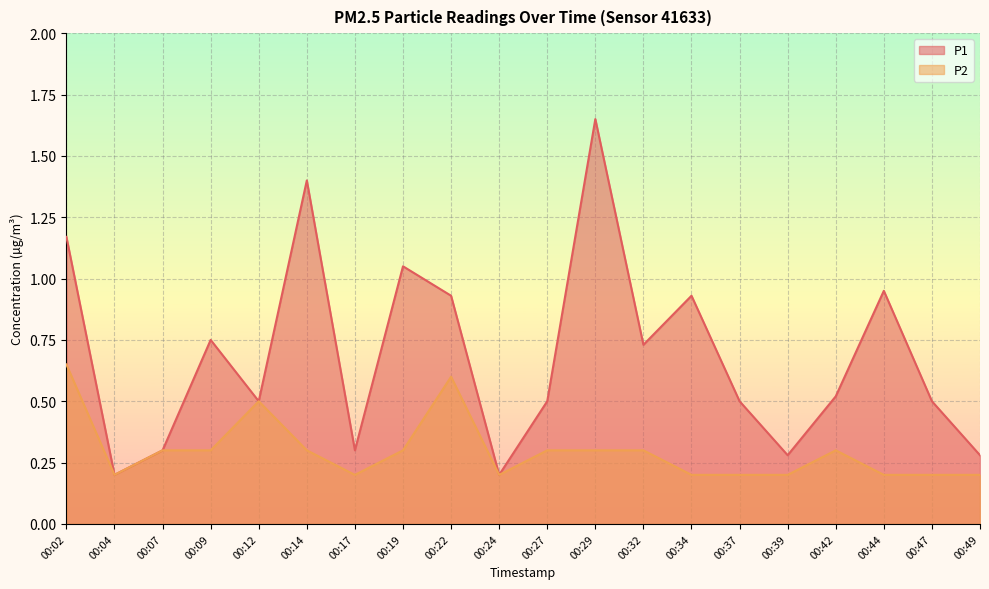

What is the total value across all series at 00:12?

1.0